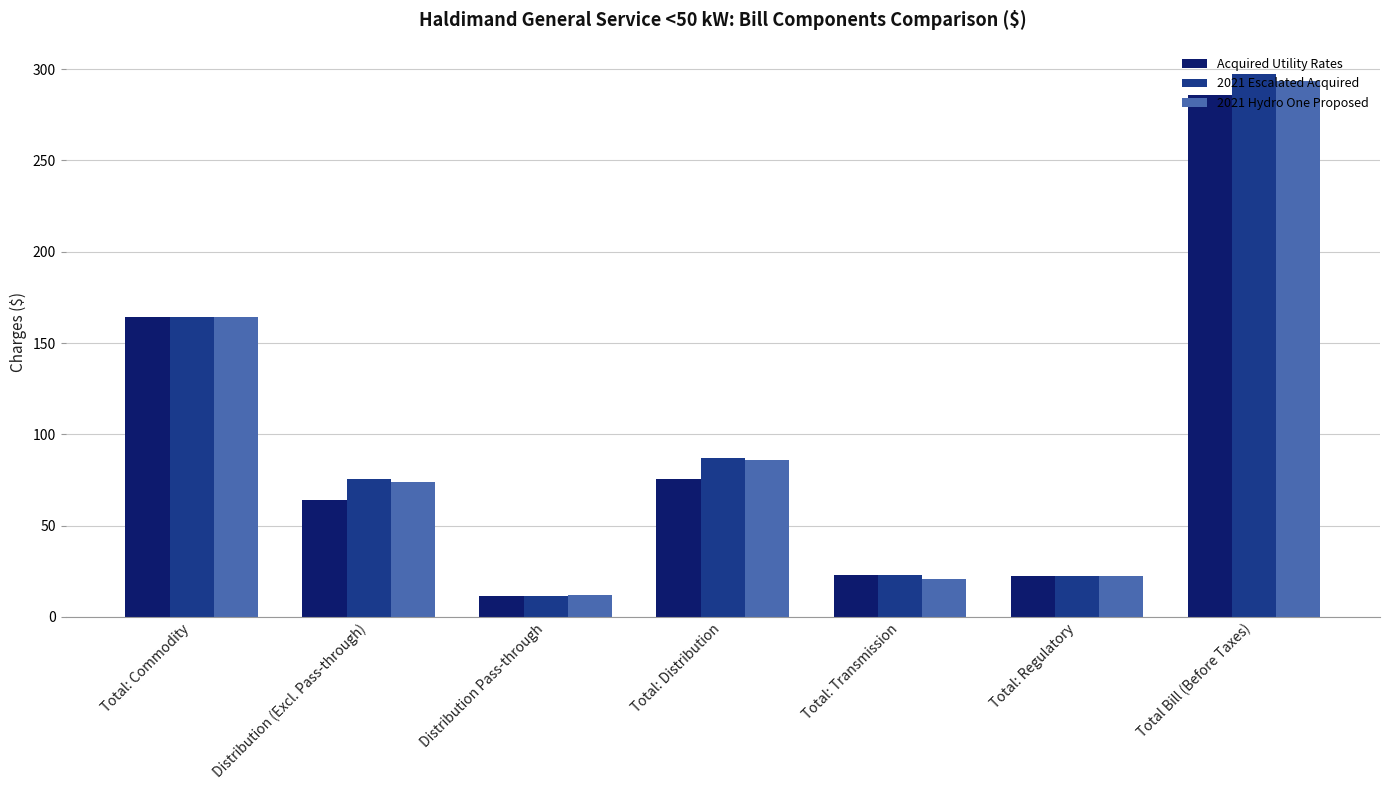

What is the minimum value for Acquired Utility Rates?

11.6